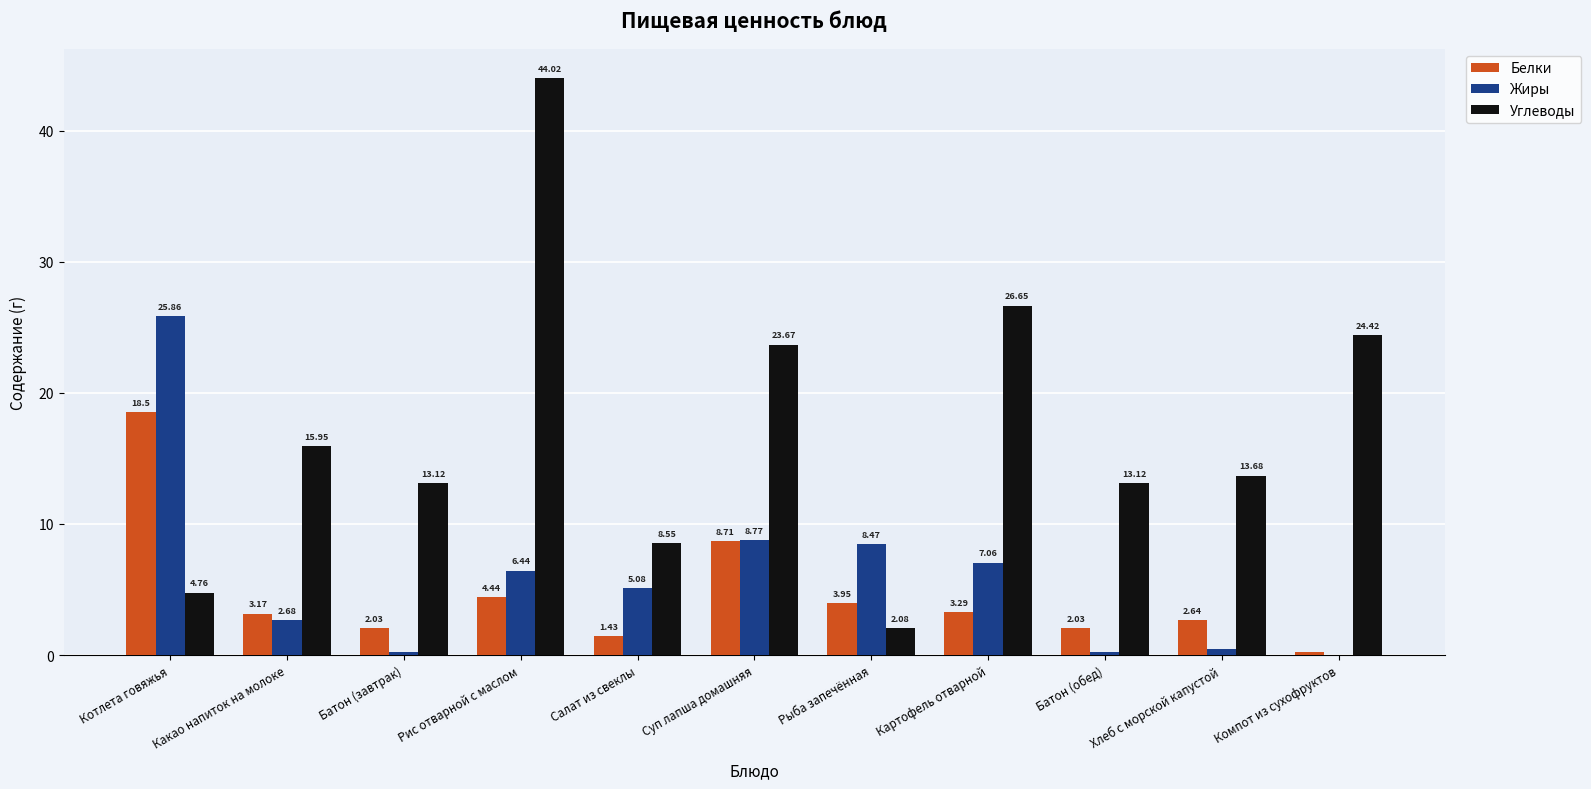

How many groups of bars are there?

11